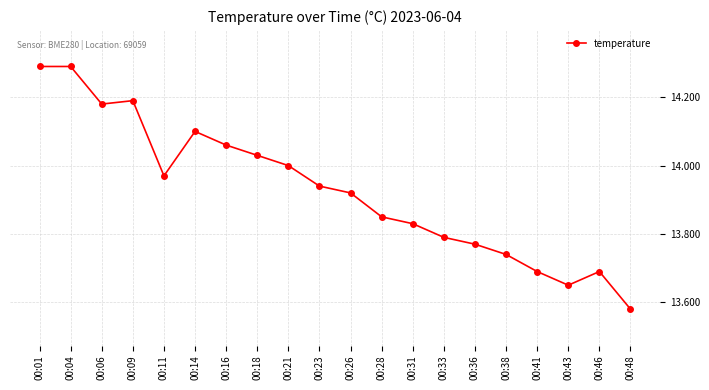

Is it true that the value at 00:04 is 23.8?

False